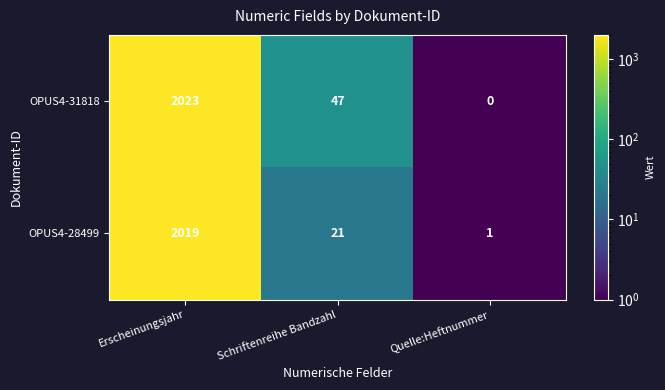

At how many categories does at least one series exceed 1354?

1